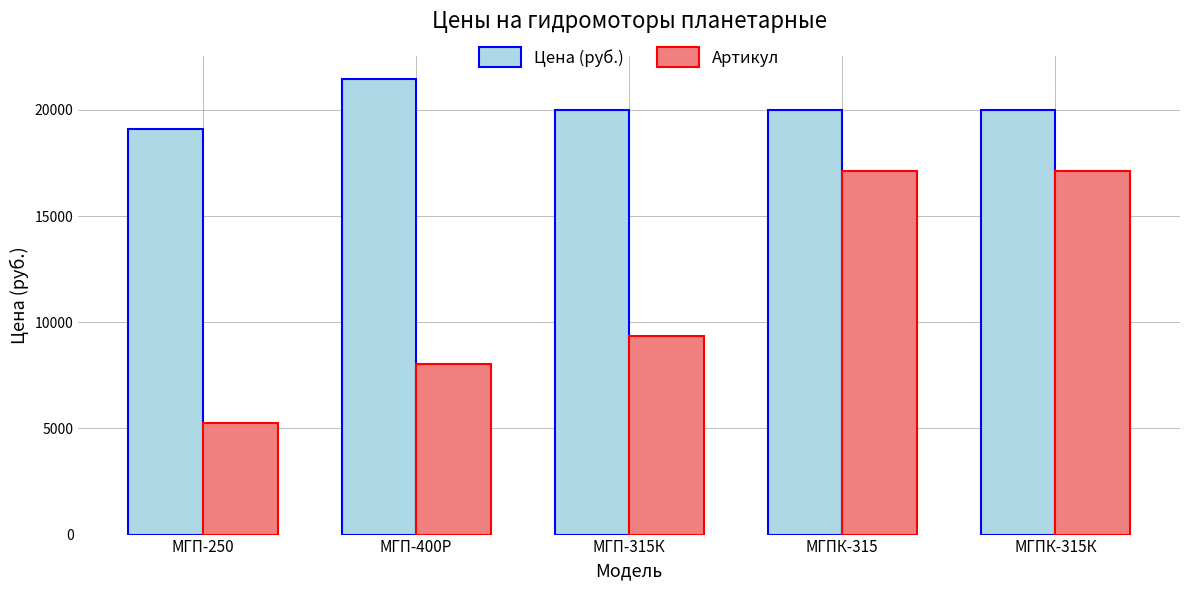

At which category does the chart reach its minimum across all series?

МГП-250